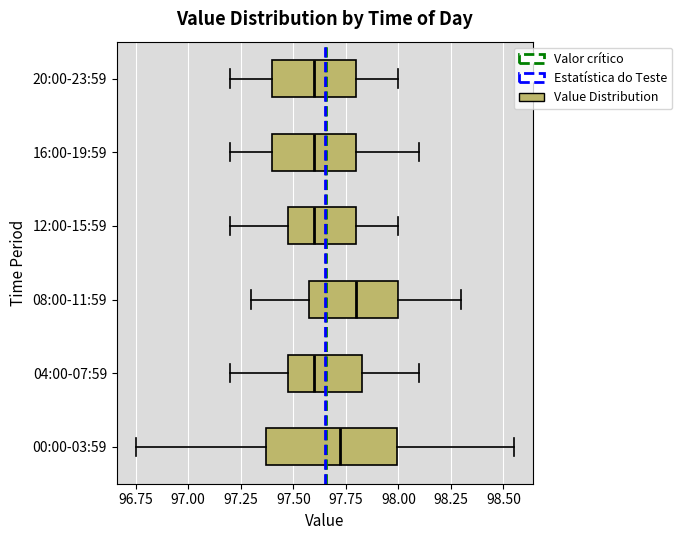

Where does the left whisker of the box for 04:00-07:59 end on the x-axis? The values are not printed on the chart, so give them approximately, as read against the axis.

97.20